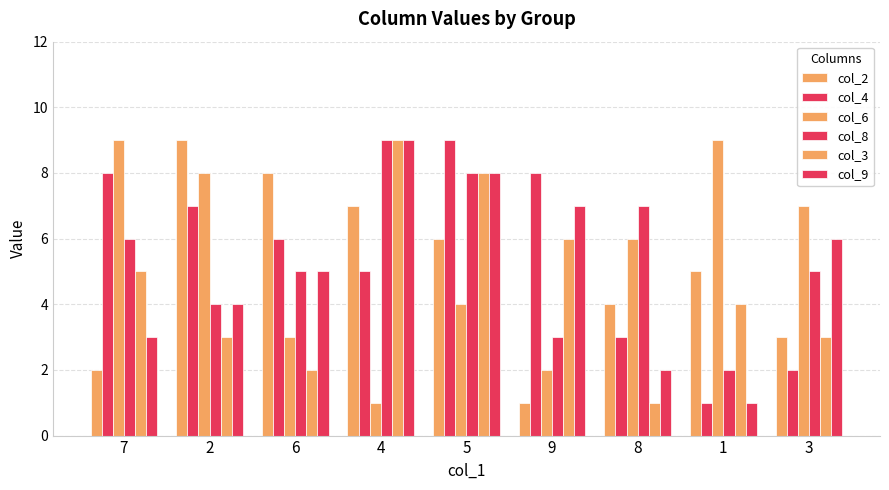

What is the label of the 2nd bar from the left?

2